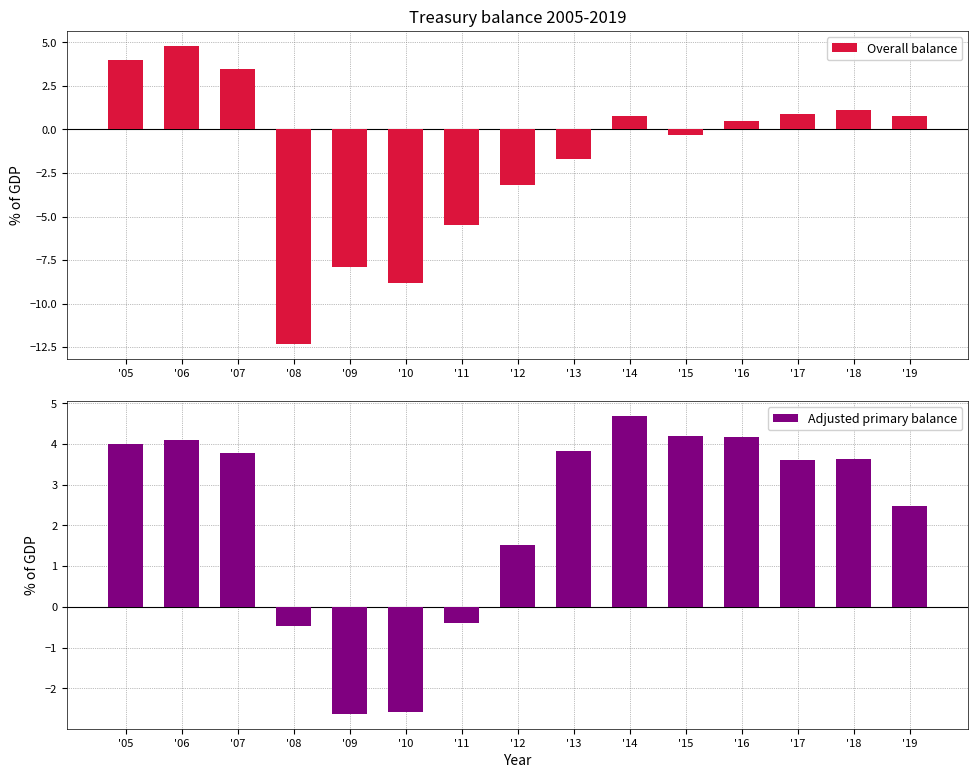

What is the lowest value of the Adjusted primary balance series?

-2.6